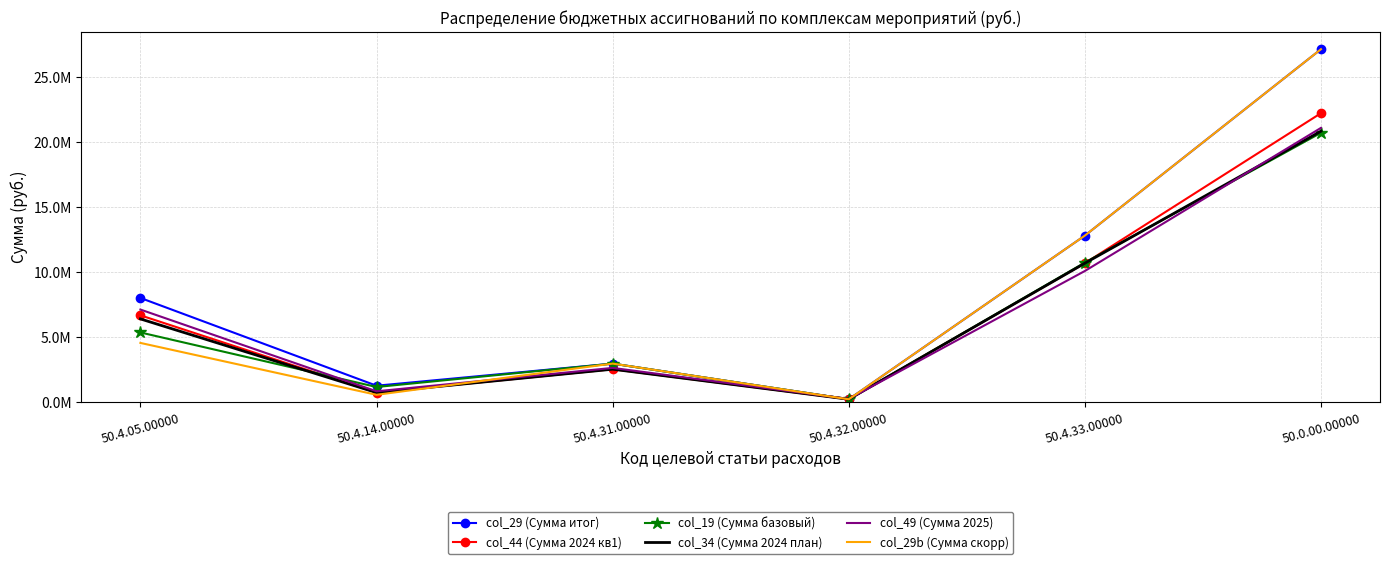

What are all the series names shown in the legend?

col_29 (Сумма итог), col_44 (Сумма 2024 кв1), col_19 (Сумма базовый), col_34 (Сумма 2024 план), col_49 (Сумма 2025), col_29b (Сумма скорр)